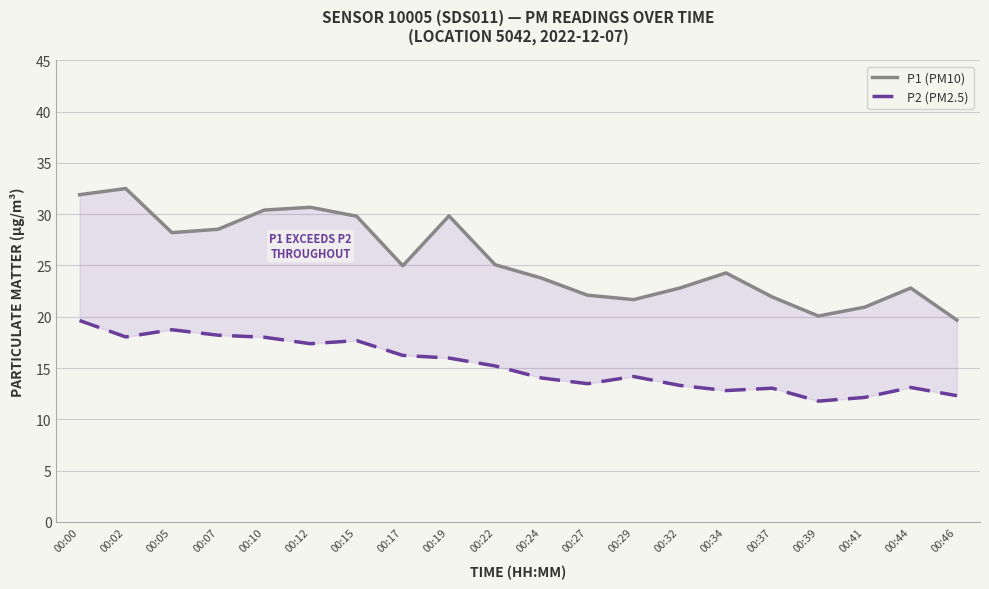

At which category does the chart reach its minimum across all series?

00:39